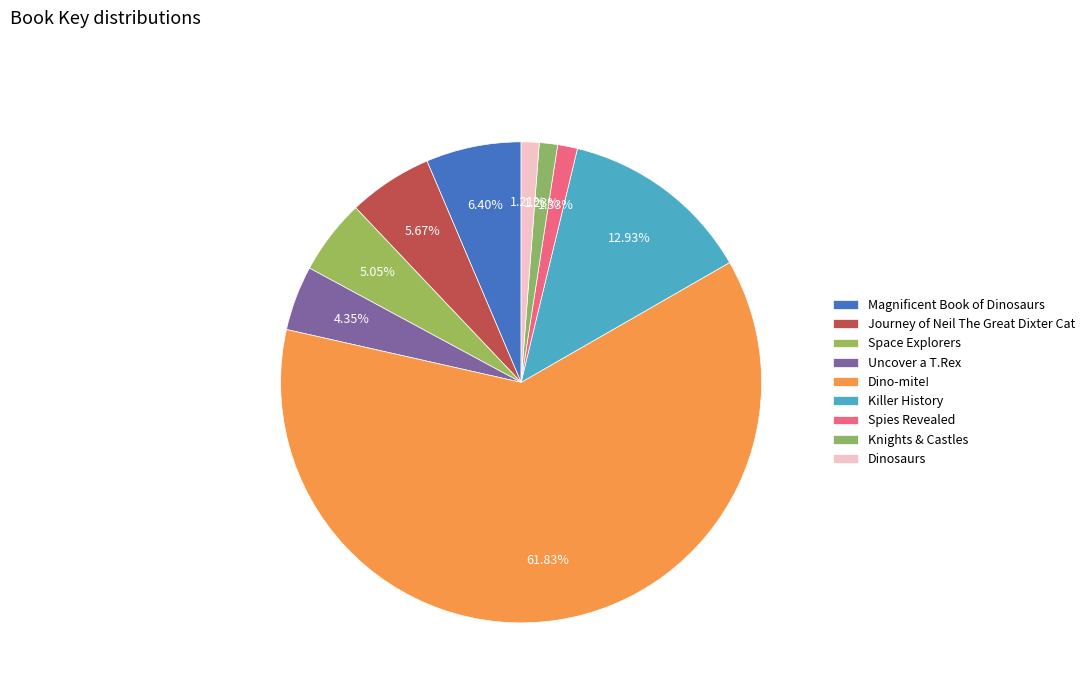

How many slices are in this pie chart?

9